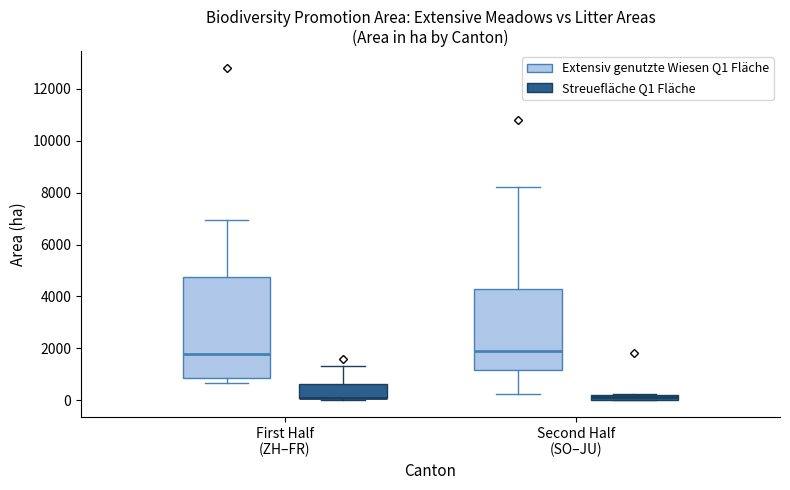

Where is the lower edge of the box for First Half (ZH–FR) (Extensiv genutzte Wiesen Q1 Fläche) on the y-axis? The values are not printed on the chart, so give them approximately, as read against the axis.

800